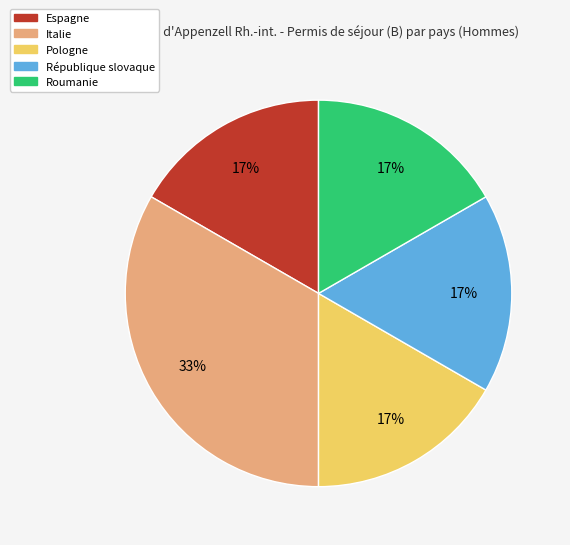

To the nearest percent, what percentage of the pie is Pologne?

17%